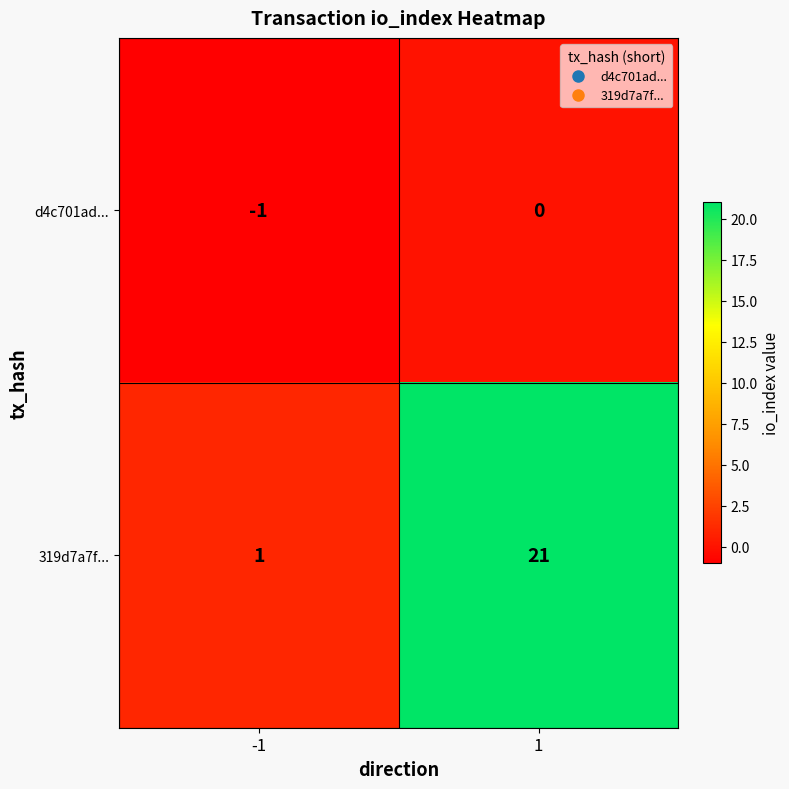

What is the difference between the maximum and minimum values in the 319d7a7f... series?

20